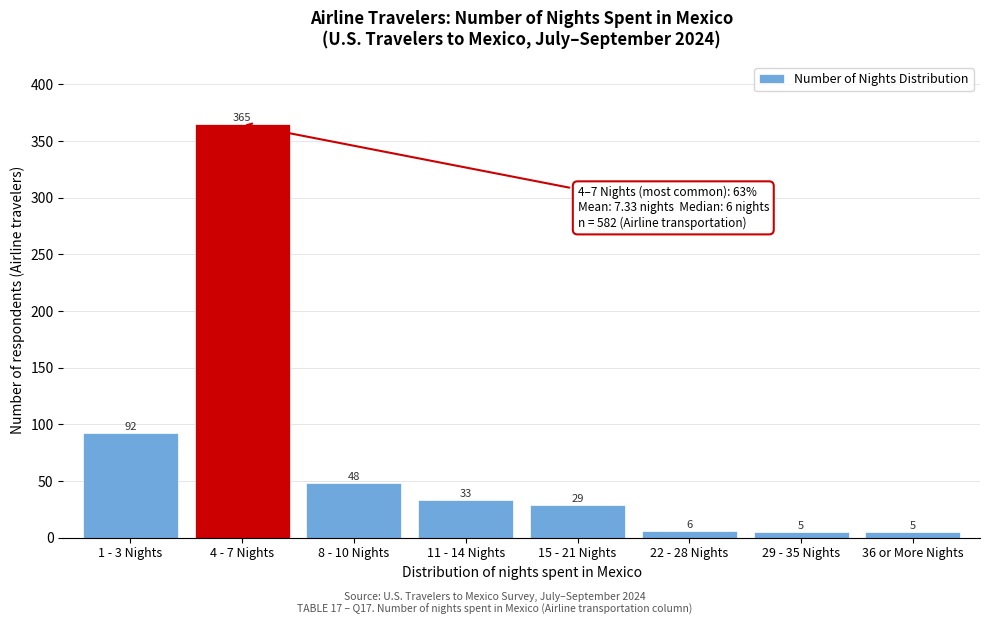

Reading left to right, list all the values displayed in this chart.

92	365	48	33	29	6	5	5